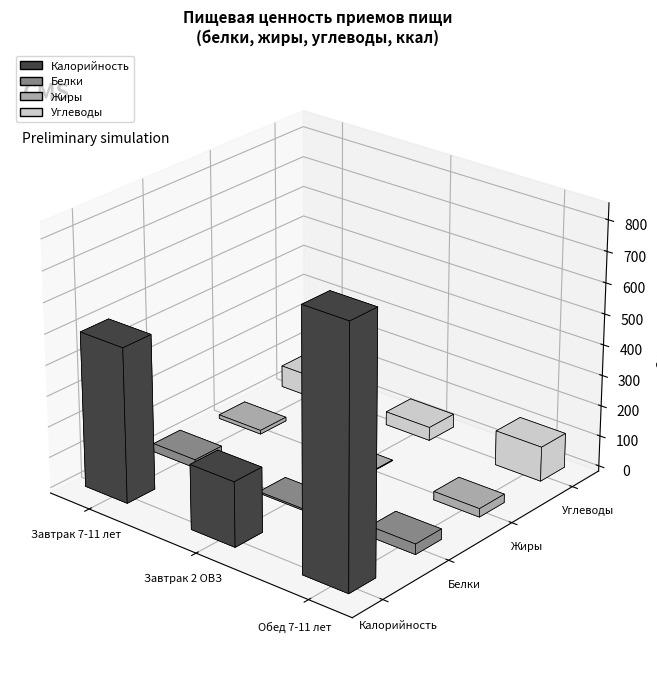

Which series changed the most between Завтрак 2 ОВЗ and Обед 7-11 лет?

Калорийность